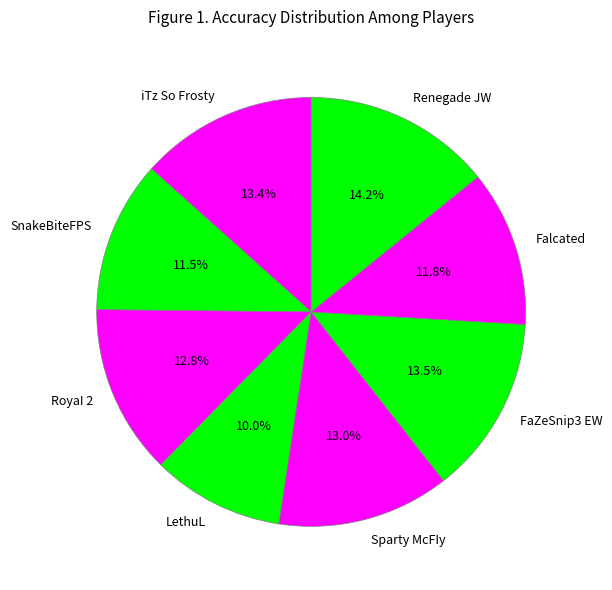

Combined, do FaZeSnip3 EW and iTz So Frosty account for over 50%?

No